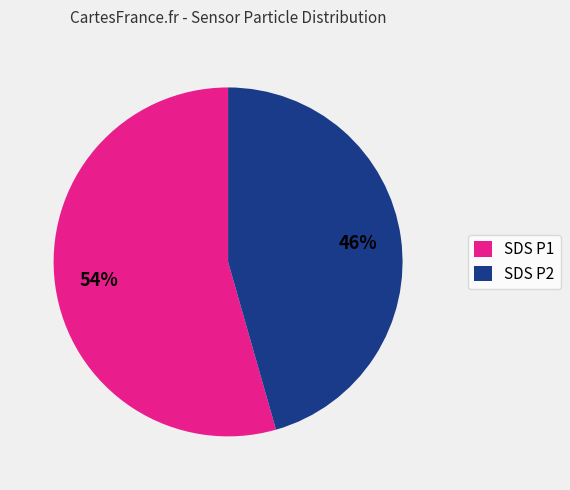

Count the number of slices in the pie.

2